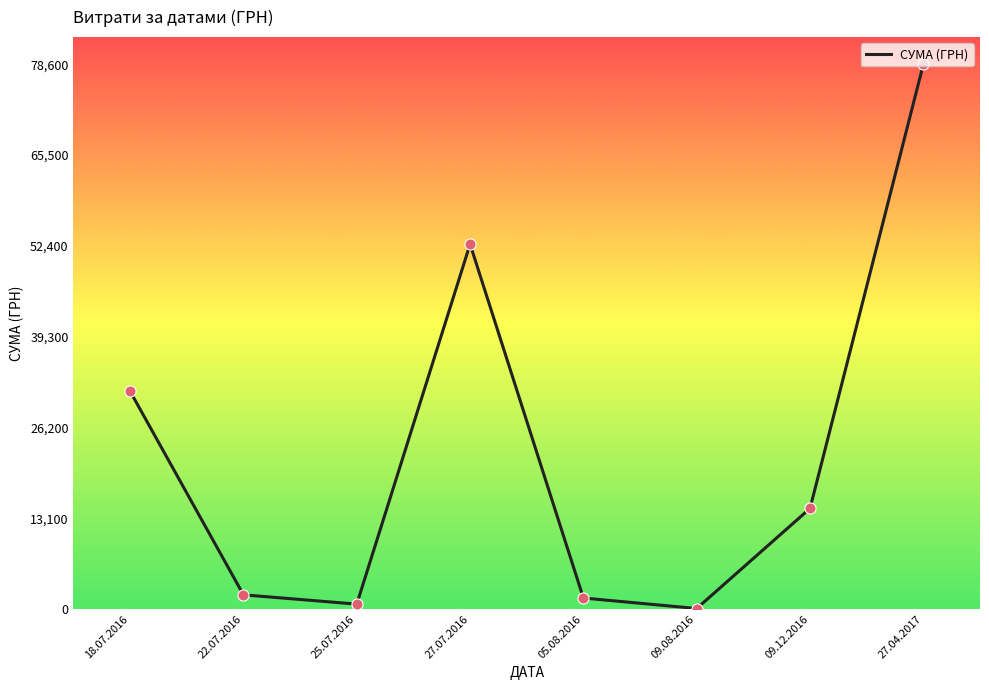

Approximately how many times larger is the value at 25.07.2016 compared to 22.07.2016?

0.3